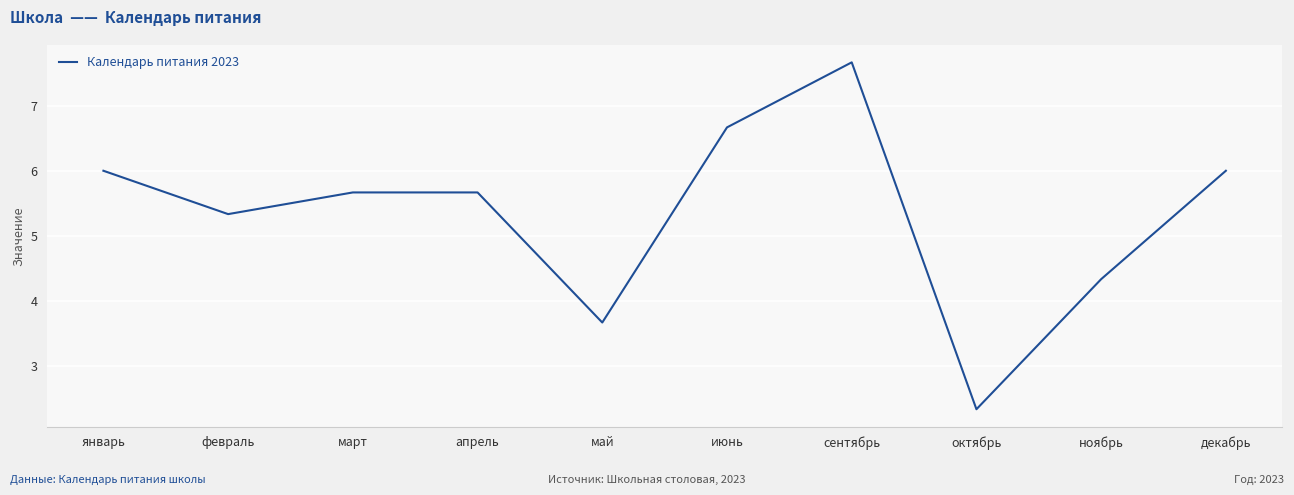

What is the sum of all values?

53.3